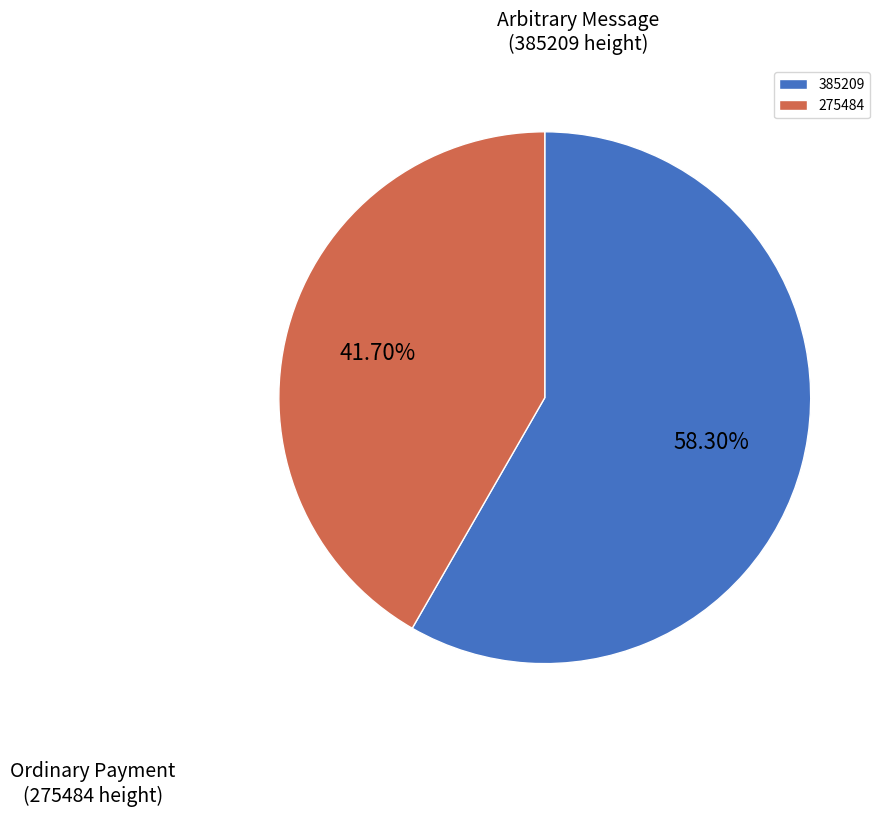

Is there any slice that represents more than half of the pie?

Yes